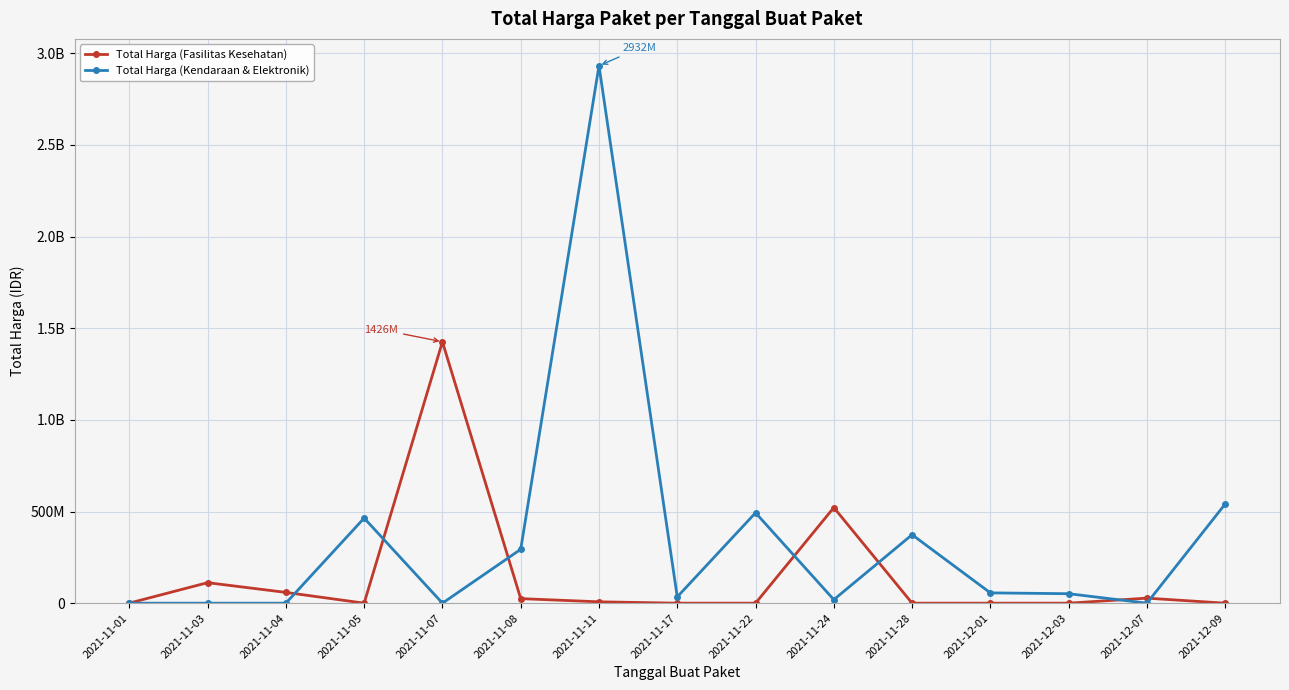

What are all the series names shown in the legend?

Total Harga (Fasilitas Kesehatan), Total Harga (Kendaraan & Elektronik)